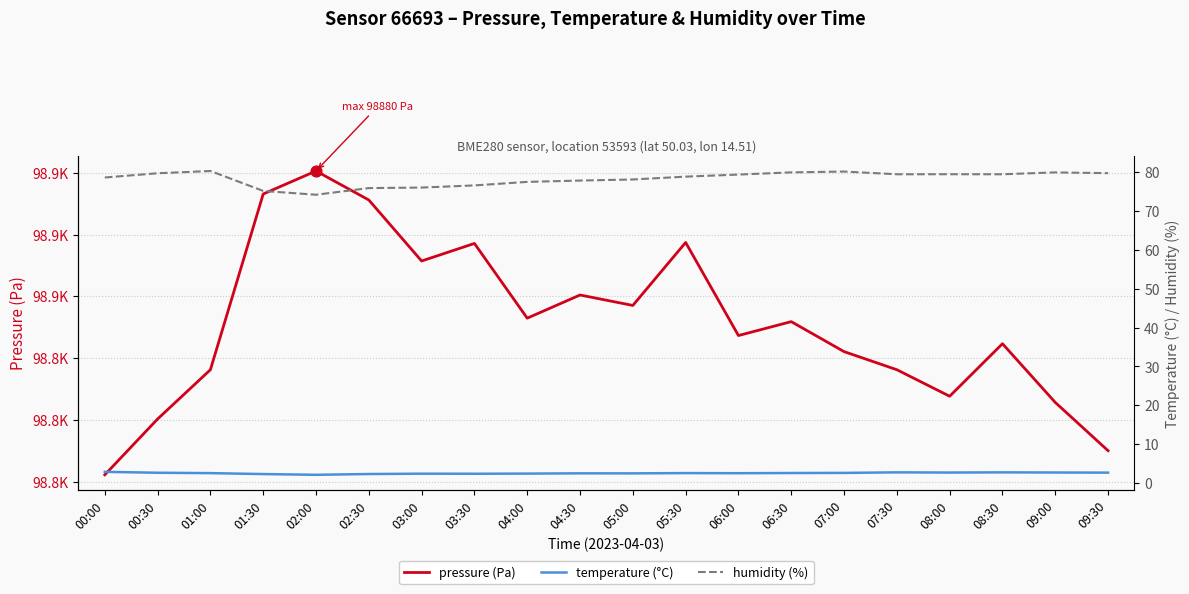

Which series contains the highest Y value?

pressure (Pa)